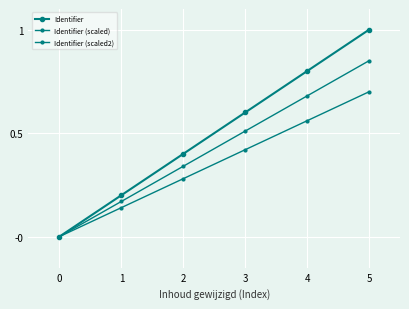

What is the greatest value displayed?

1.0